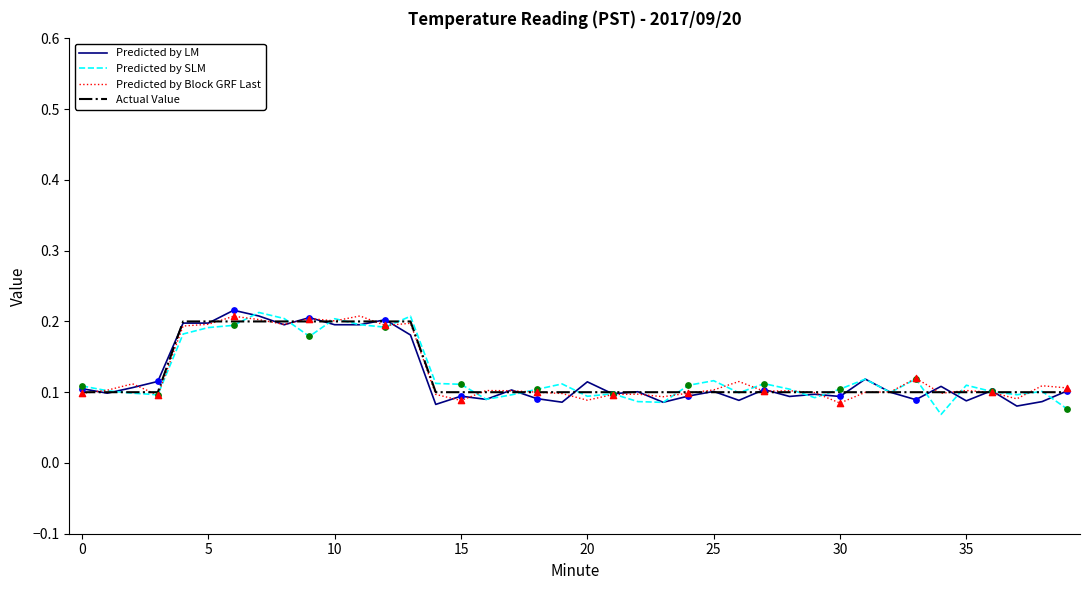

Which series has the largest total across all categories?

Predicted by Block GRF Last